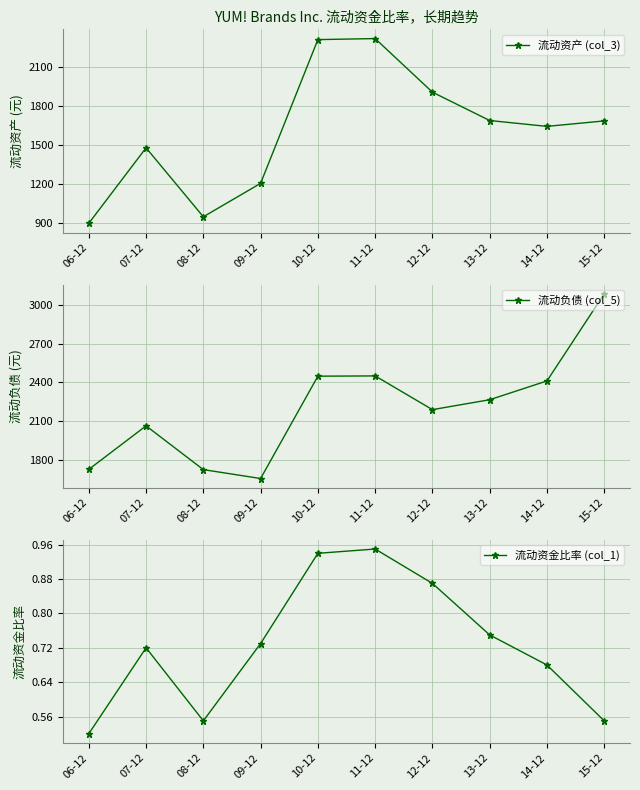

Which has a higher value, 06-12 or 15-12?

15-12